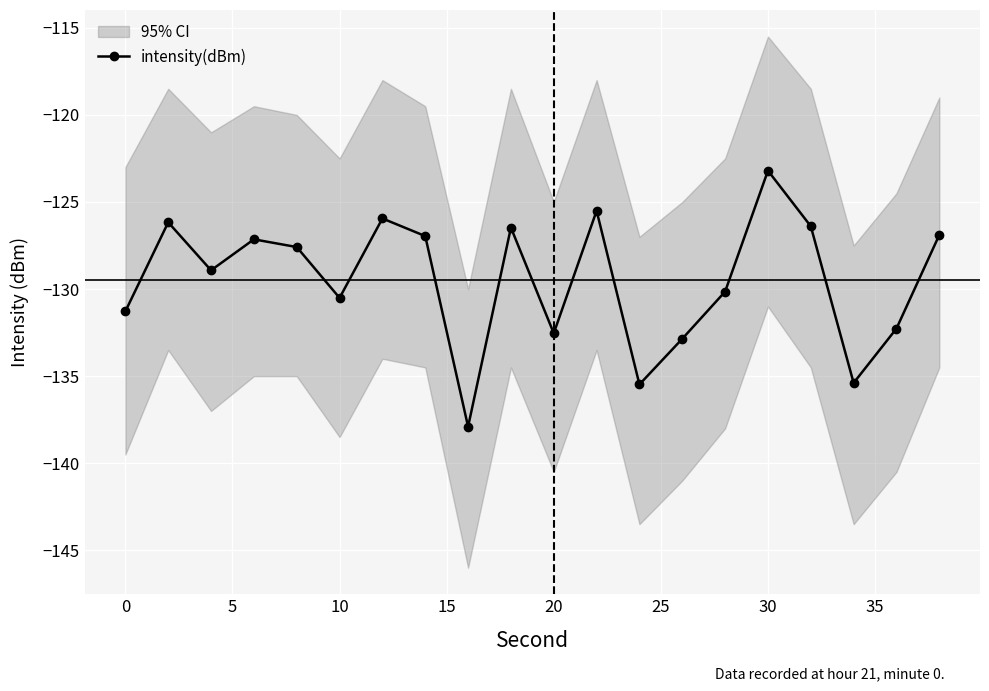

What is the lowest value of the intensity(dBm) series?

-137.9